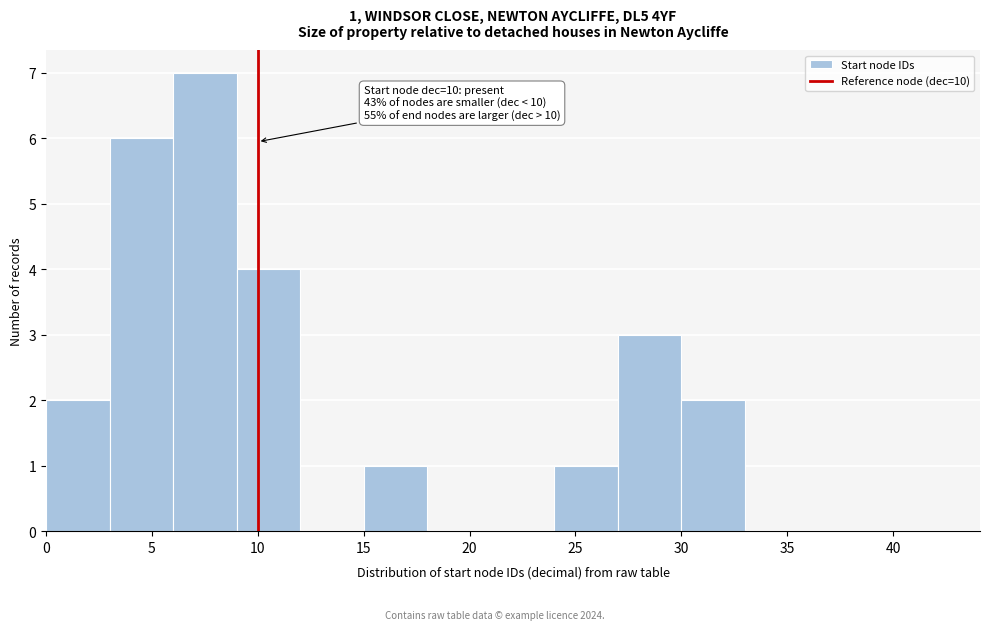

Which range on the x-axis has the tallest bar?

6 to 9